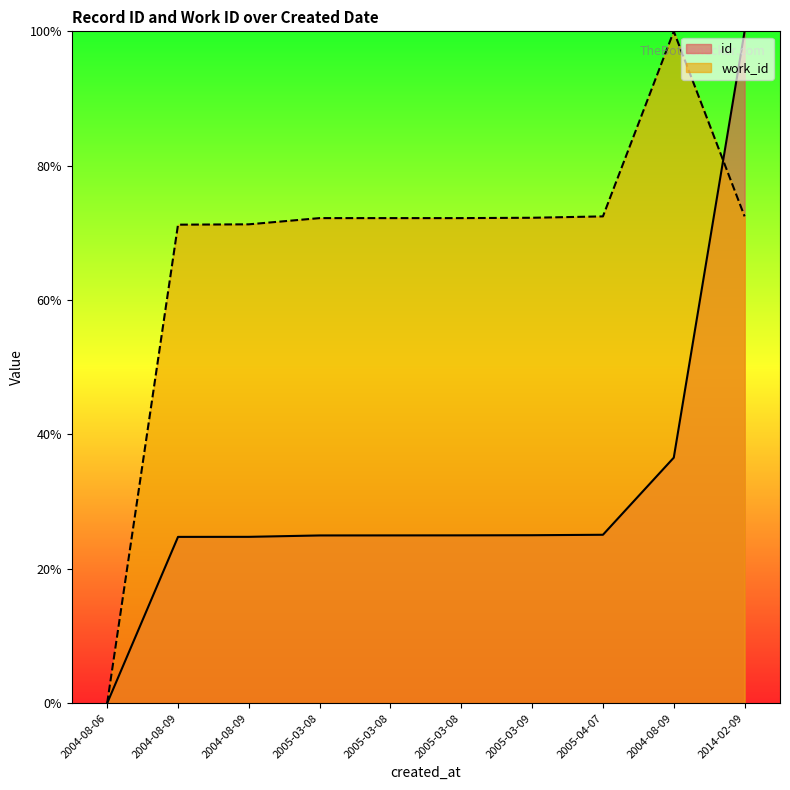

Between which two adjacent categories do id and work_id first intersect?

2004-08-09 and 2014-02-09